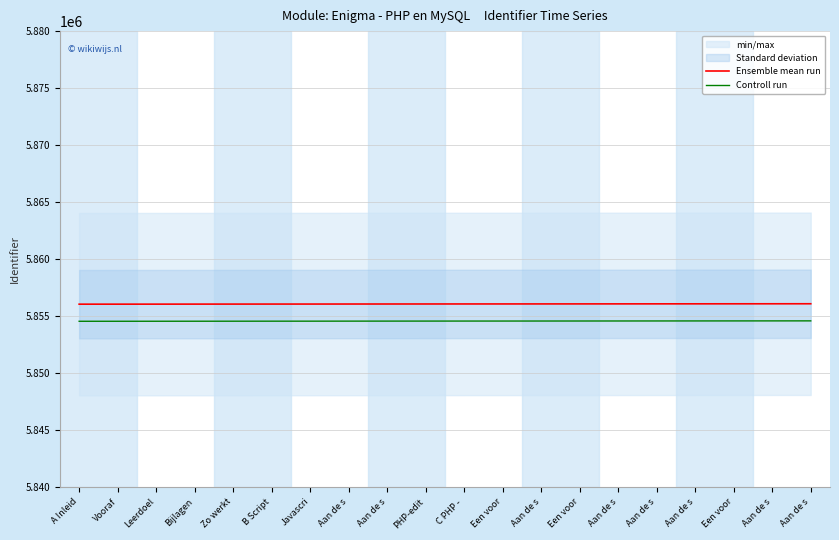

At which label is Ensemble mean run closest to 5856071?

PHP-edit